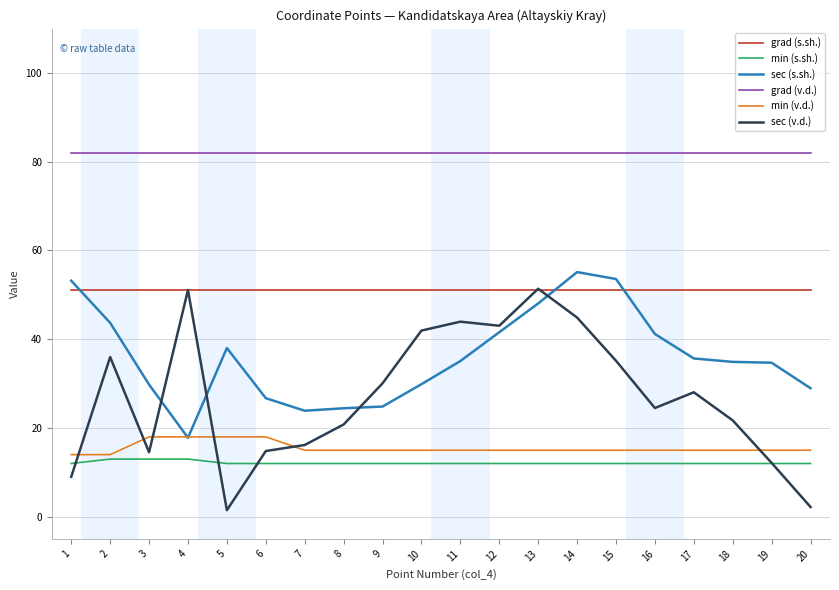

The value of sec (v.d.) at 3 is 14.5. True or false?

True